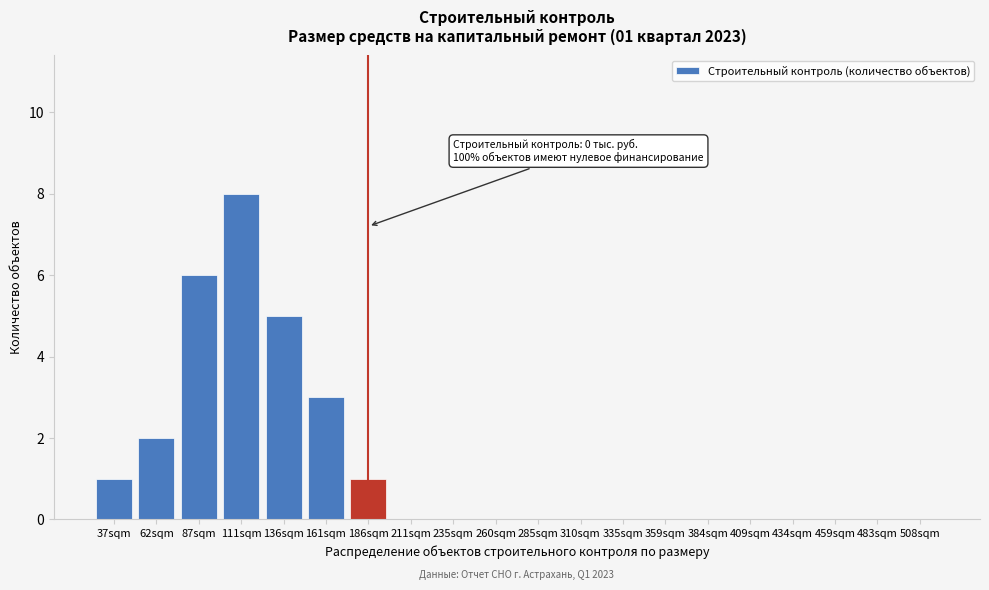

Reading left to right, list all the values displayed in this chart.

37sqm=1	62sqm=2	87sqm=6	111sqm=8	136sqm=5	161sqm=3	186sqm=1	211sqm=0	235sqm=0	260sqm=0	285sqm=0	310sqm=0	335sqm=0	359sqm=0	384sqm=0	409sqm=0	434sqm=0	459sqm=0	483sqm=0	508sqm=0